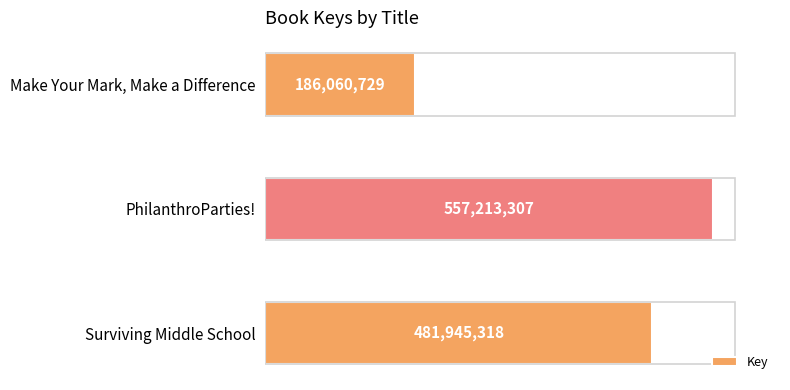

What is the average value?

408406451